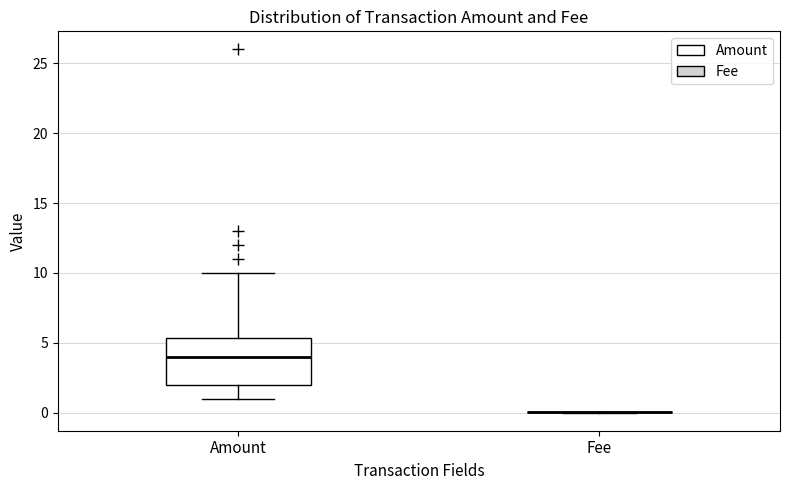

Reading left to right, read every box against the y-axis: the position of its median line, the range the box covers, and the ends of its whiskers. The values are not printed on the chart, so give them approximately, as read against the axis.

Amount: median 4.0, box 2.0 to 5.5, whiskers 1.0 to 10.0
Fee: box collapsed to a line at 0.0, whiskers 0.0 to 0.0